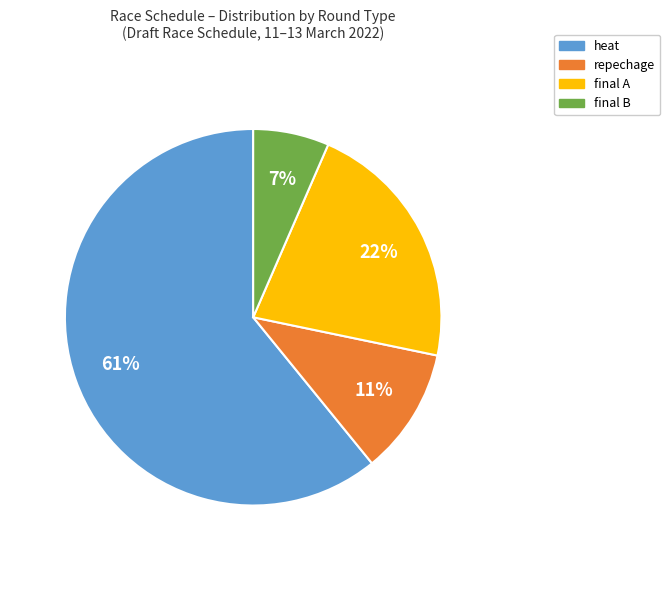

Count the number of slices in the pie.

4